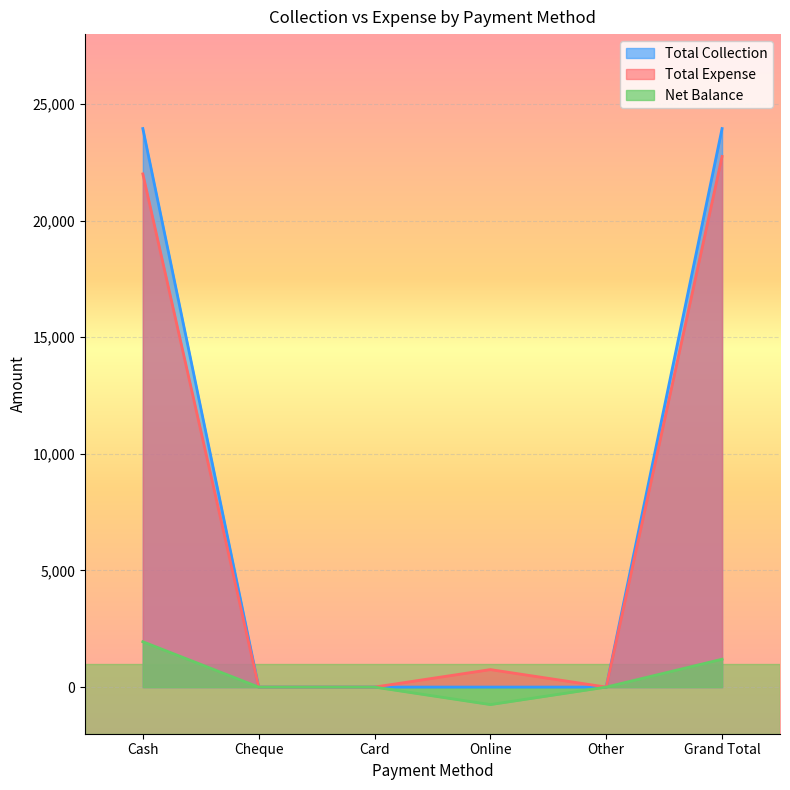

True or false: Net Balance has a value of 1762 at Cheque.

False